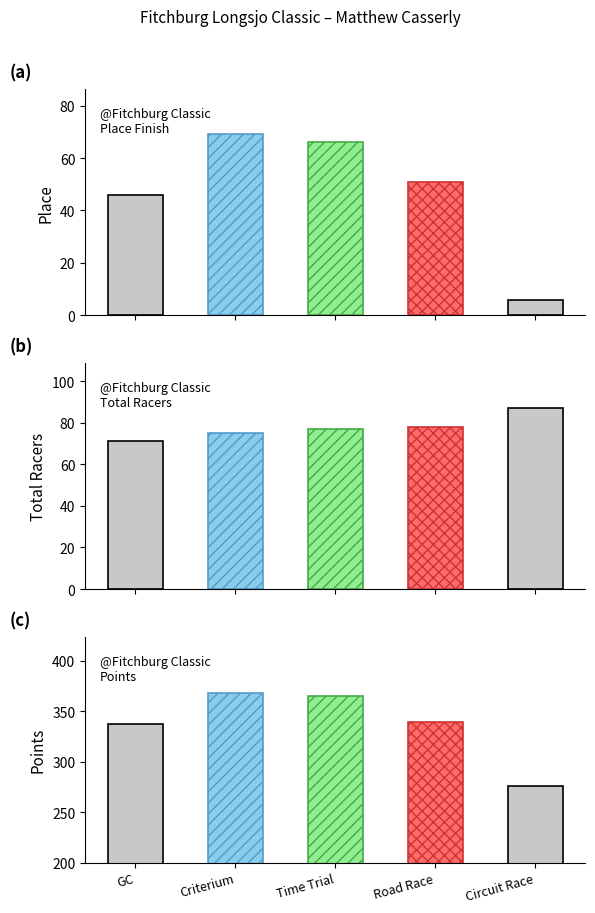

What is the sum of the Points values at Circuit Race and Time Trial?

640.7